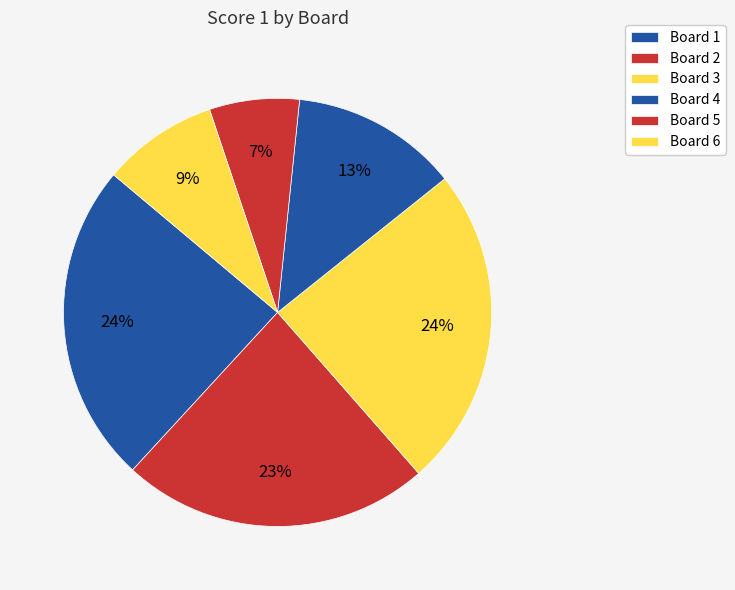

To the nearest percent, what is the average slice percentage?

17%